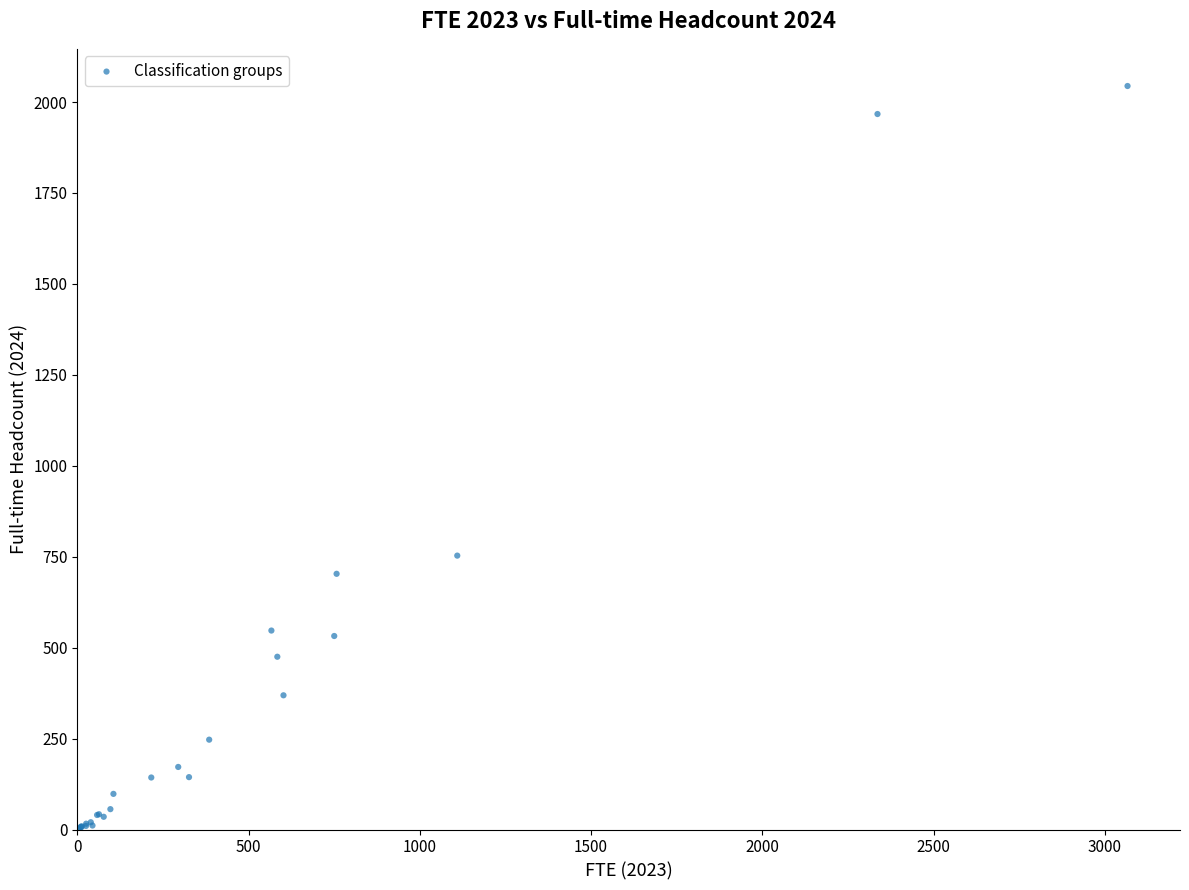

What Y value in the scatter plot is closest to 1022?

753